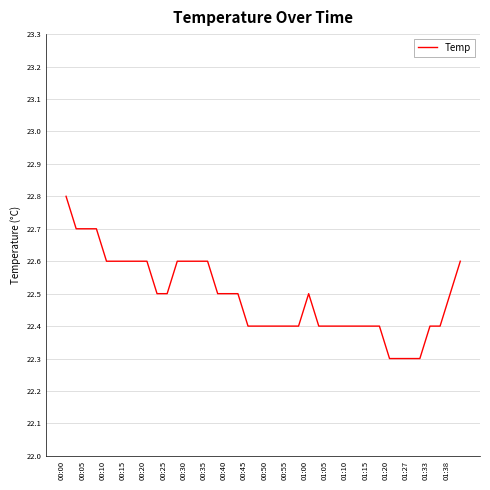

Reading left to right, extract all data points from this chart.

22.8	22.7	22.7	22.7	22.6	22.6	22.6	22.6	22.6	22.5	22.5	22.6	22.6	22.6	22.6	22.5	22.5	22.5	22.4	22.4	22.4	22.4	22.4	22.4	22.5	22.4	22.4	22.4	22.4	22.4	22.4	22.4	22.3	22.3	22.3	22.3	22.4	22.4	22.5	22.6